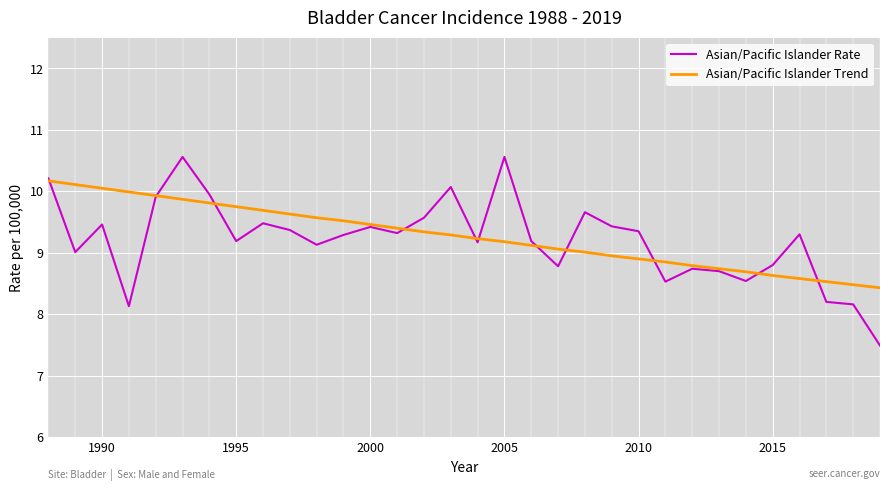

Which series has the largest range (max minus min)?

Asian/Pacific Islander Rate